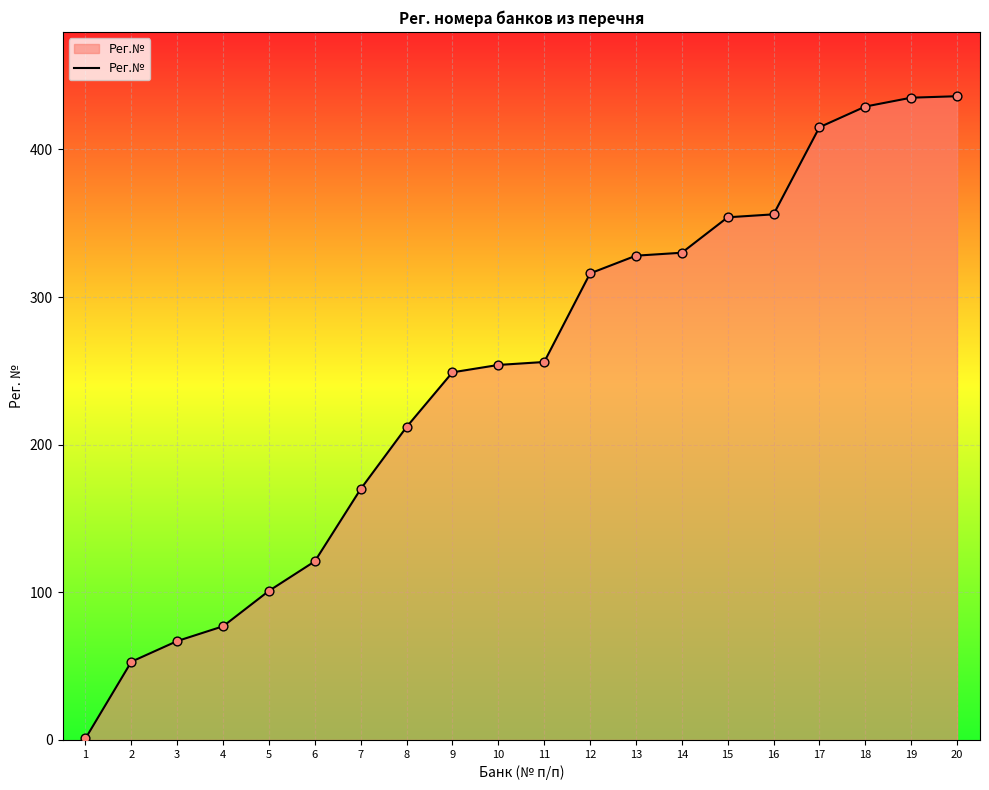

Between 13 and 1, which is larger?

13